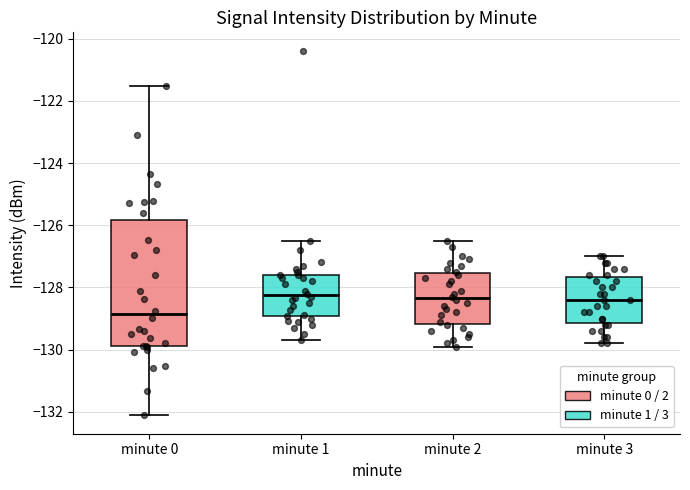

Where does the lower whisker of the box for minute 1 end on the y-axis? The values are not printed on the chart, so give them approximately, as read against the axis.

-129.6